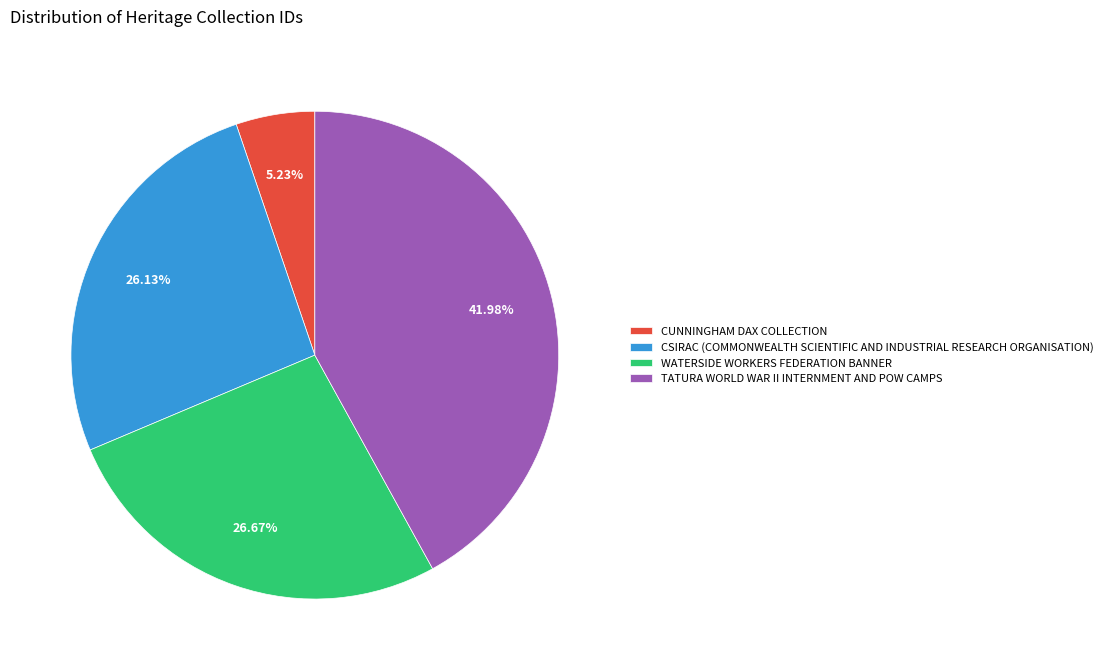

To the nearest percent, what percentage of the pie is WATERSIDE WORKERS FEDERATION BANNER?

27%